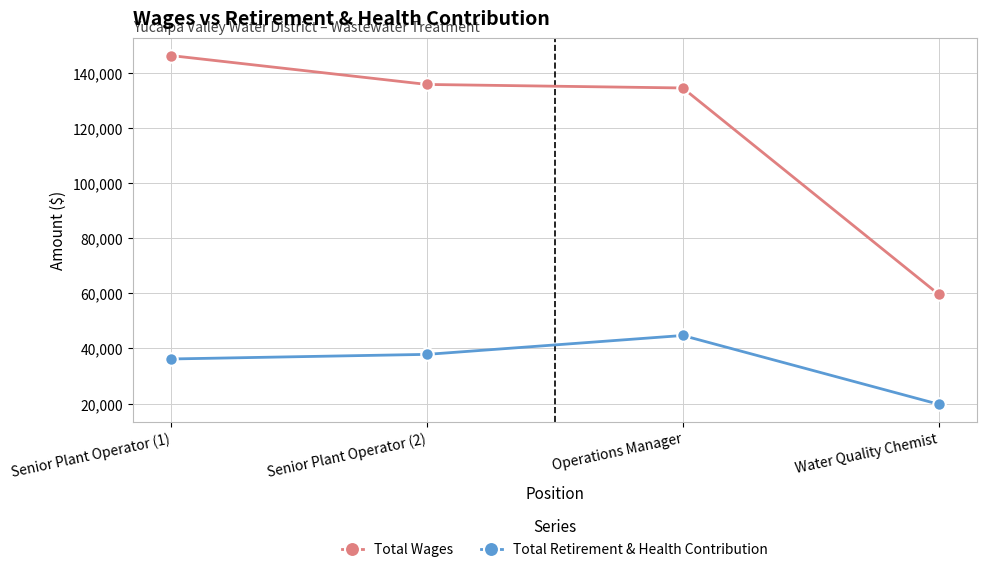

What is the label of the 1st point from the right?

Water Quality Chemist